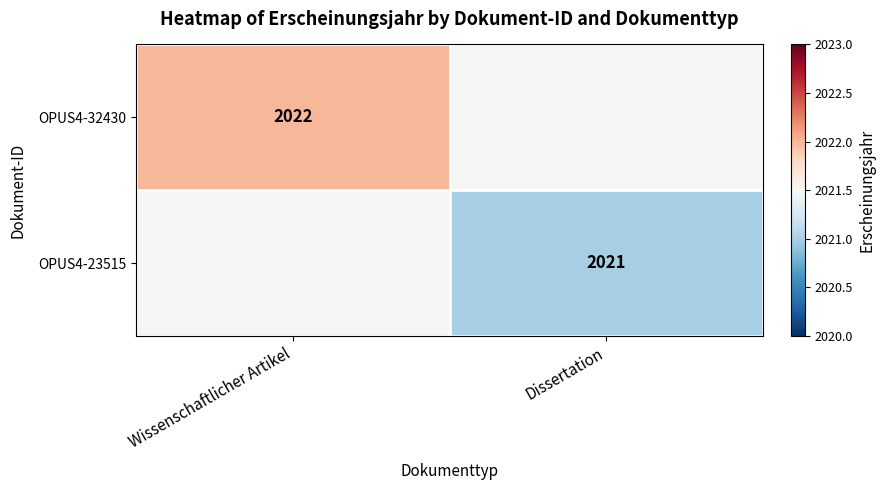

True or false: OPUS4-32430 has a value of 1229 at Wissenschaftlicher Artikel.

False